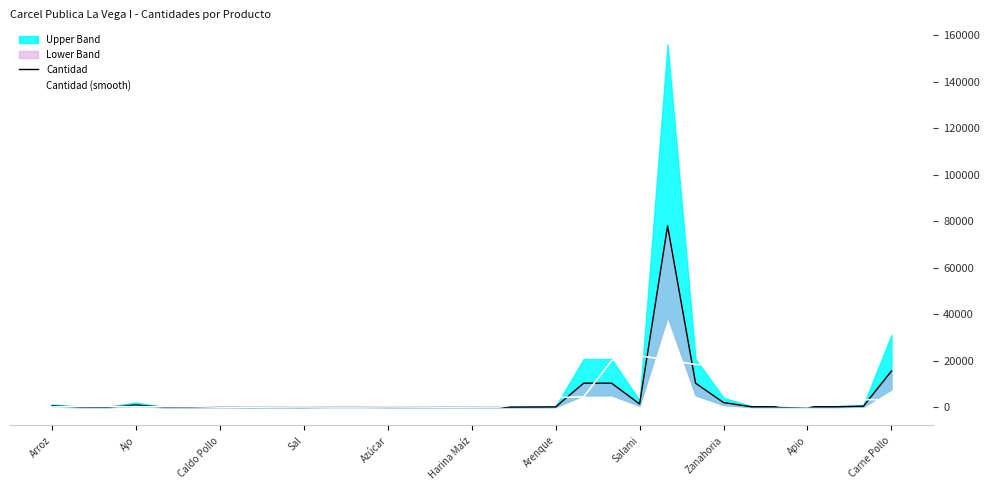

At how many categories does at least one series exceed 62195?

1